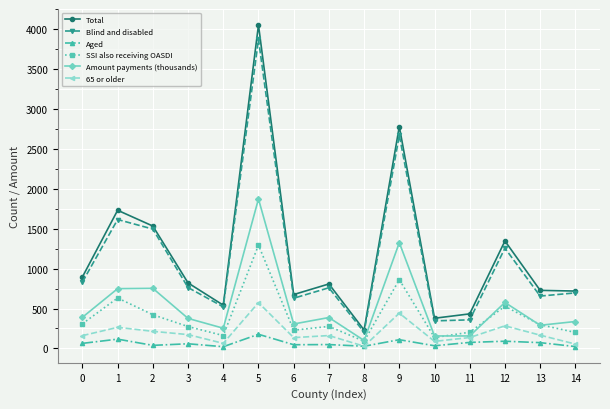

In Amount payments (thousands), how many points are higher than both neighbors (excluding endpoints)?

5